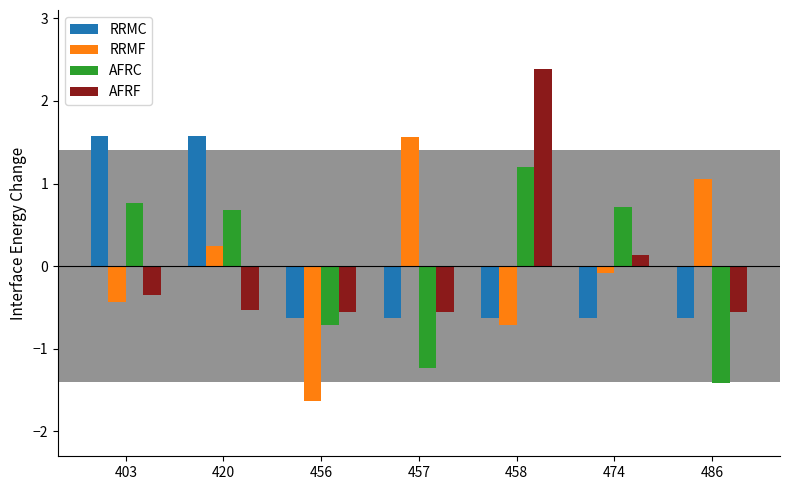

Count the number of data series in this chart.

4